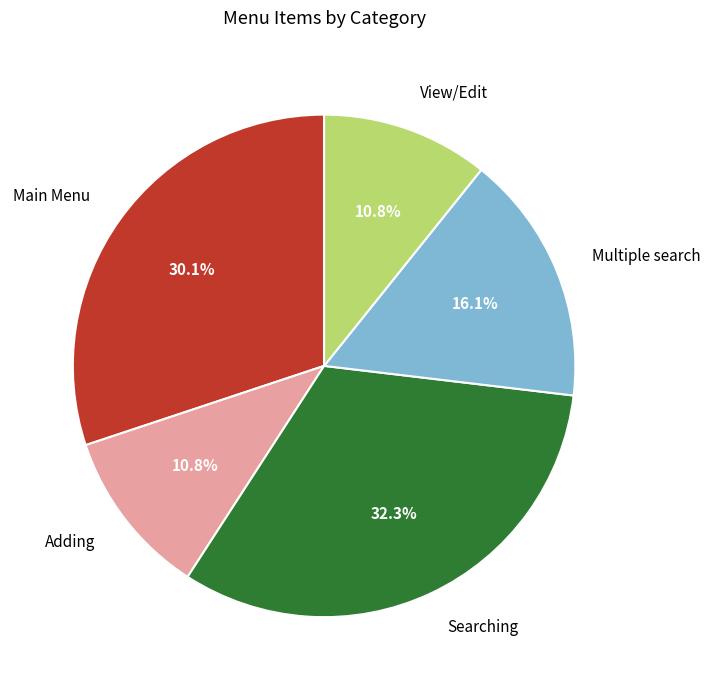

What is the ratio of the value at Searching to the value at View/Edit?

3.0